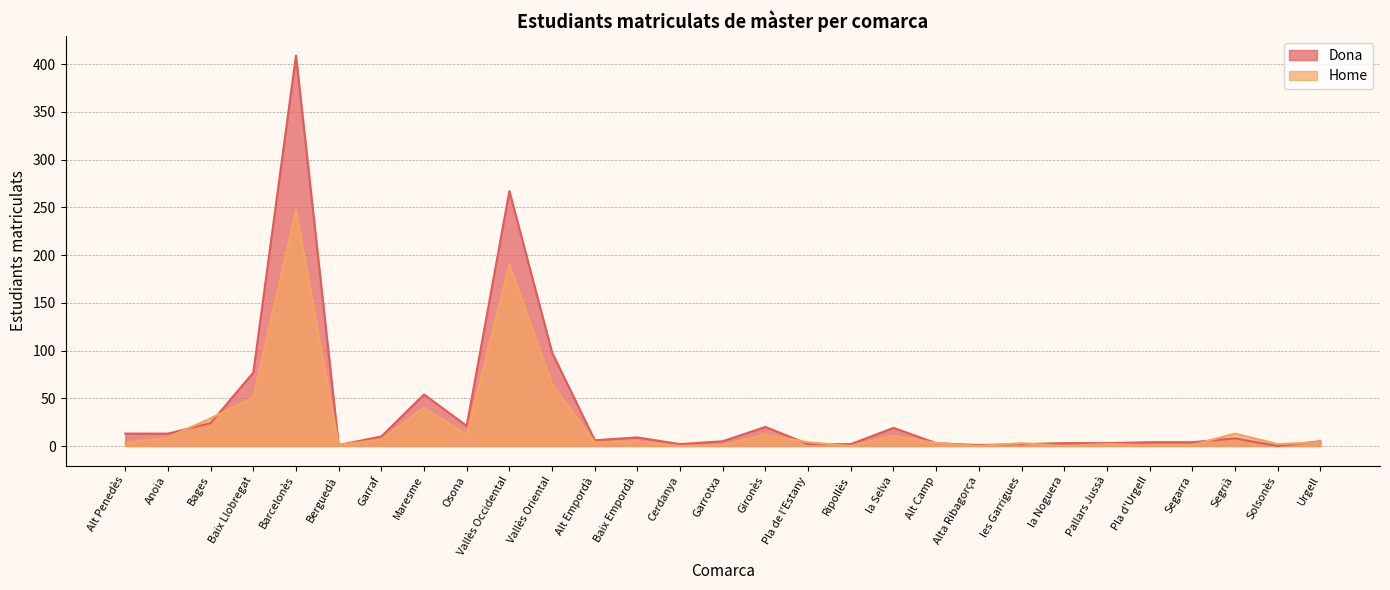

Reading right to left, what are all the values shown in this chart?

Dona: Urgell=5	Solsonès=0	Segrià=8	Segarra=4	Pla d'Urgell=4	Pallars Jussà=3	la Noguera=3	les Garrigues=2	Alta Ribagorça=1	Alt Camp=3	la Selva=19	Ripollès=2	Pla de l'Estany=2	Gironès=20	Garrotxa=5	Cerdanya=2	Baix Empordà=9	Alt Empordà=6	Vallès Oriental=98	Vallès Occidental=267	Osona=21	Maresme=54	Garraf=10	Berguedà=1	Barcelonès=409	Baix Llobregat=77	Bages=24	Anoia=13	Alt Penedès=13
Home: Urgell=4	Solsonès=2	Segrià=13	Segarra=1	Pla d'Urgell=1	Pallars Jussà=2	la Noguera=0	les Garrigues=3	Alta Ribagorça=0	Alt Camp=3	la Selva=11	Ripollès=0	Pla de l'Estany=4	Gironès=12	Garrotxa=1	Cerdanya=0	Baix Empordà=5	Alt Empordà=4	Vallès Oriental=65	Vallès Occidental=190	Osona=12	Maresme=40	Garraf=7	Berguedà=1	Barcelonès=247	Baix Llobregat=51	Bages=29	Anoia=9	Alt Penedès=3